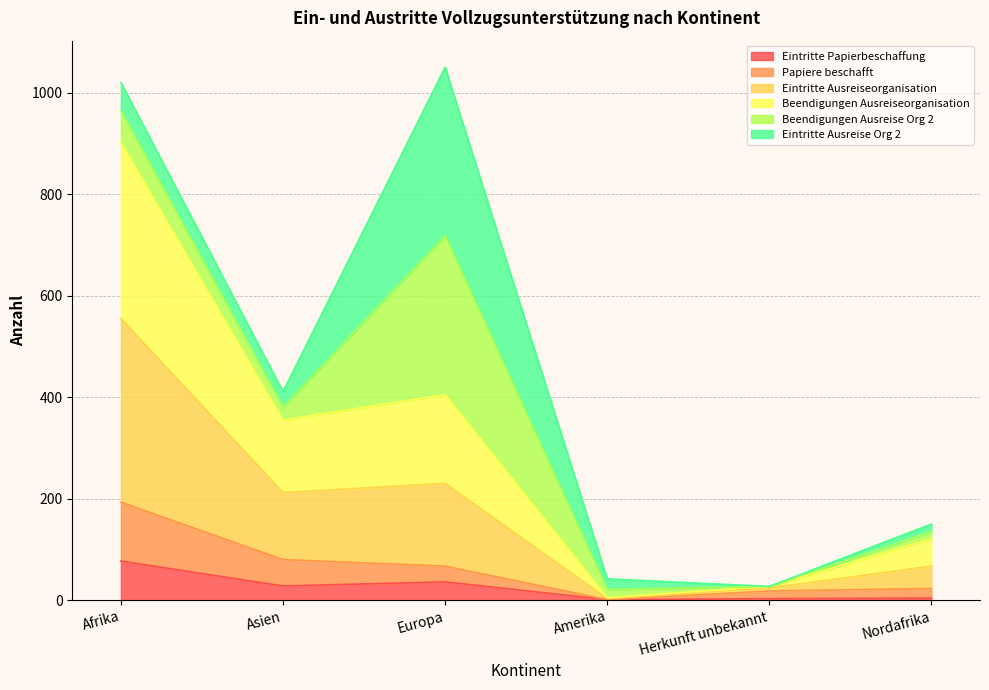

Does the chart have visible grid lines?

Yes